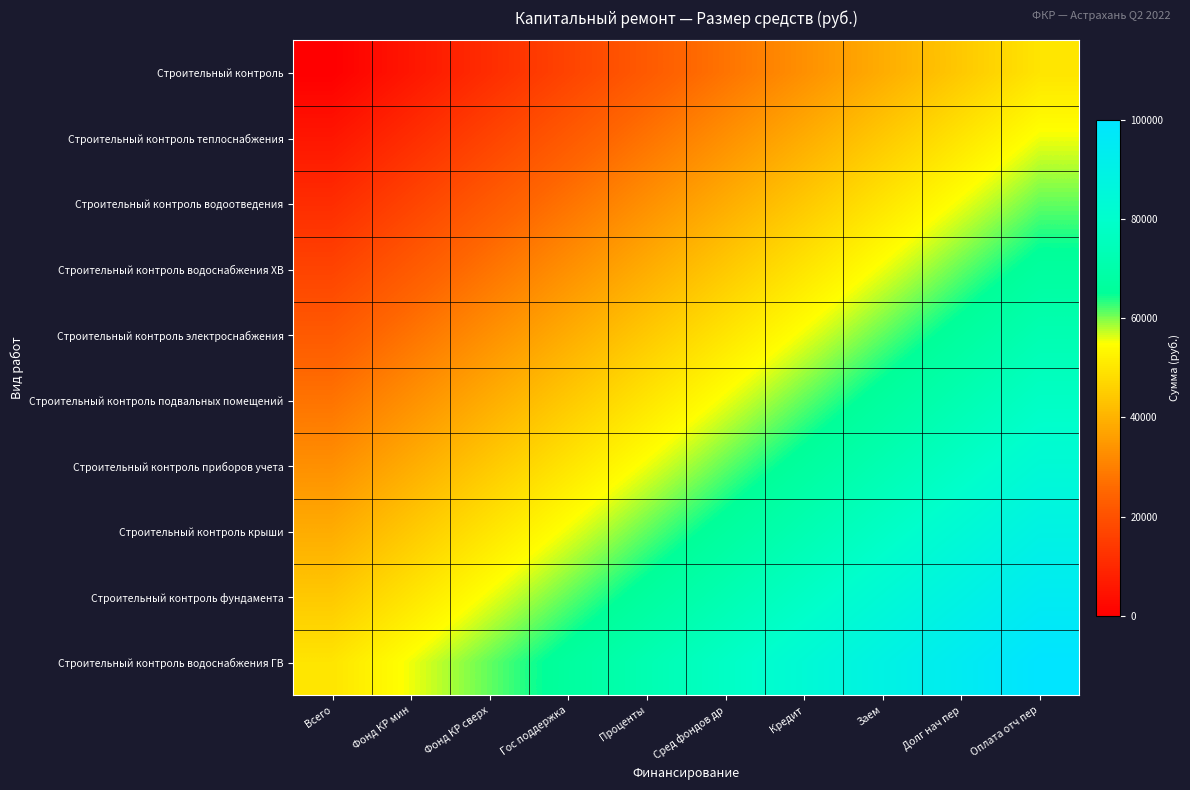

Count the number of categories in the chart.

10